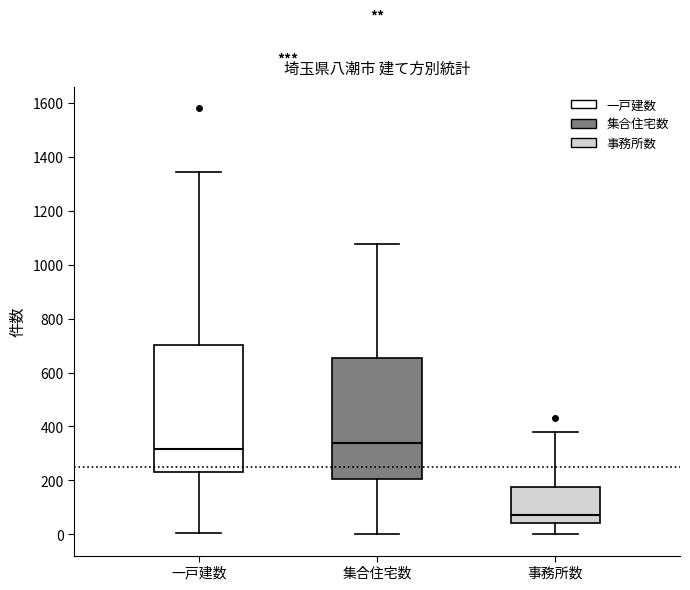

Reading left to right, transcribe this box plot: for each box, give where its median line is, the range the box spans, and where its two whiskers end, as read against the y-axis. The values are not printed on the chart, so give them approximately, as read against the axis.

一戸建数: median 320, box 240 to 700, whiskers 0 to 1340
集合住宅数: median 340, box 200 to 660, whiskers 0 to 1080
事務所数: median 80, box 40 to 180, whiskers 0 to 380